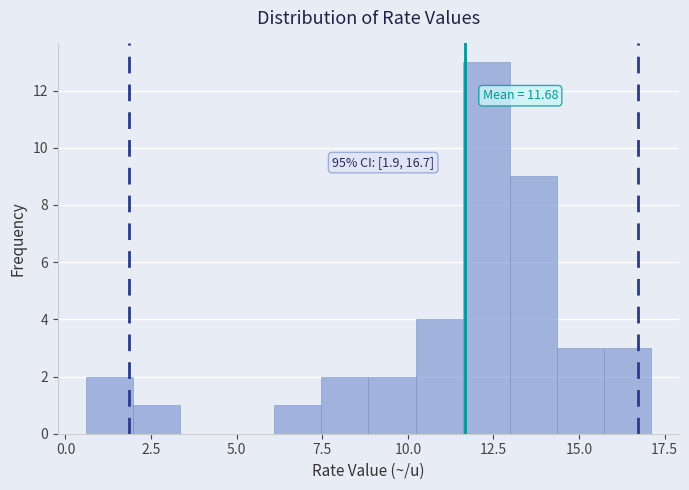

Read against the x-axis, roughly where is the centre of the tallest bar?

12.5